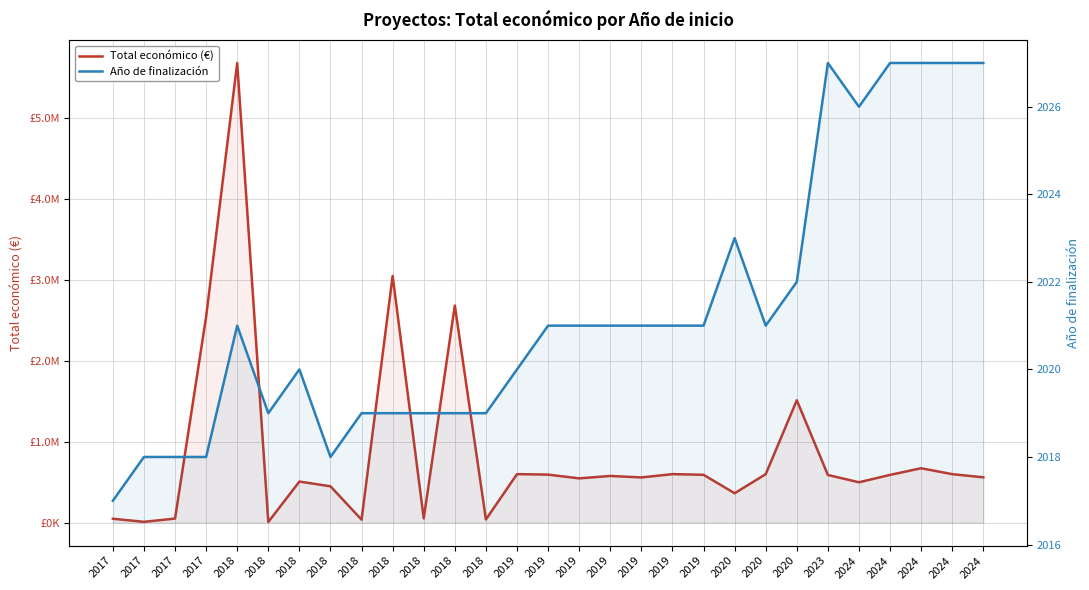

True or false: Año de finalización has a value of 2026 at 2024.

True